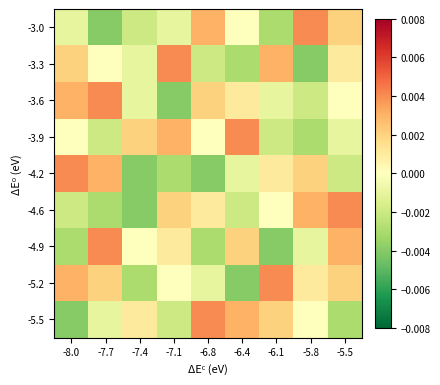

At how many categories does at least one series exceed 0?

9